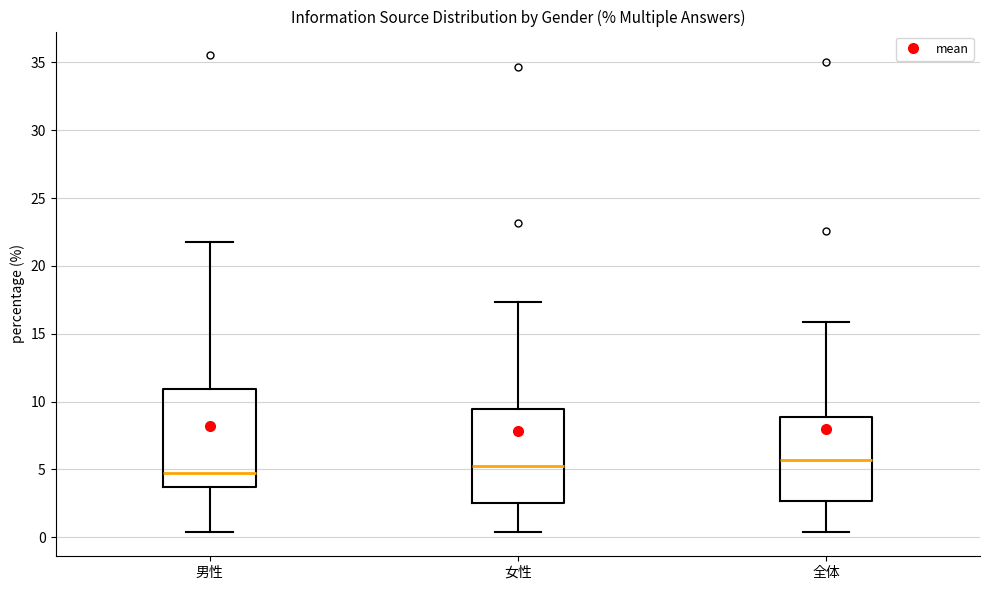

Reading left to right, read every box against the y-axis: the position of its median line, the range the box covers, and the ends of its whiskers. The values are not printed on the chart, so give them approximately, as read against the axis.

男性: median 4.5, box 3.5 to 11.0, whiskers 0.5 to 22.0
女性: median 5.5, box 2.5 to 9.5, whiskers 0.5 to 17.5
全体: median 5.5, box 2.5 to 9.0, whiskers 0.5 to 16.0